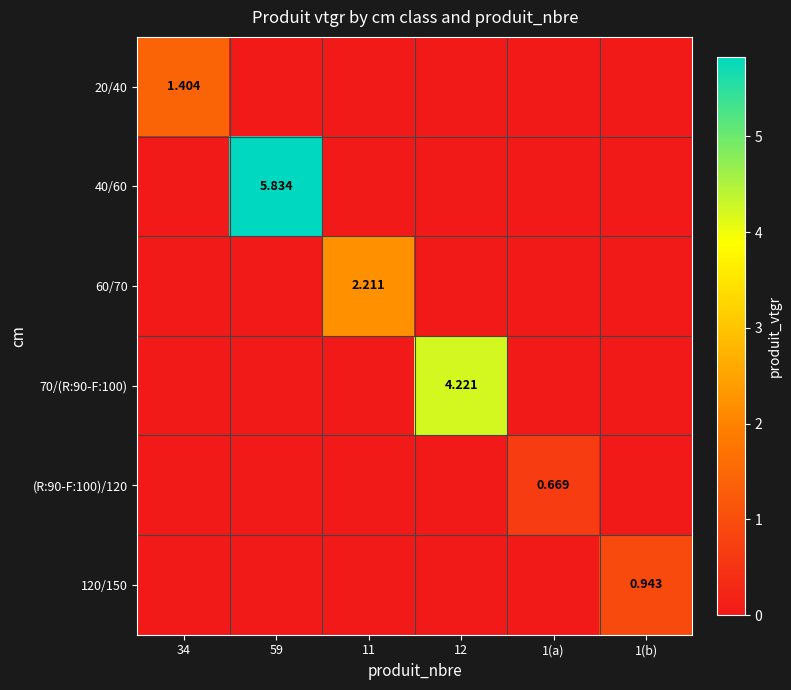

How many positive values does the 60/70 series have?

1